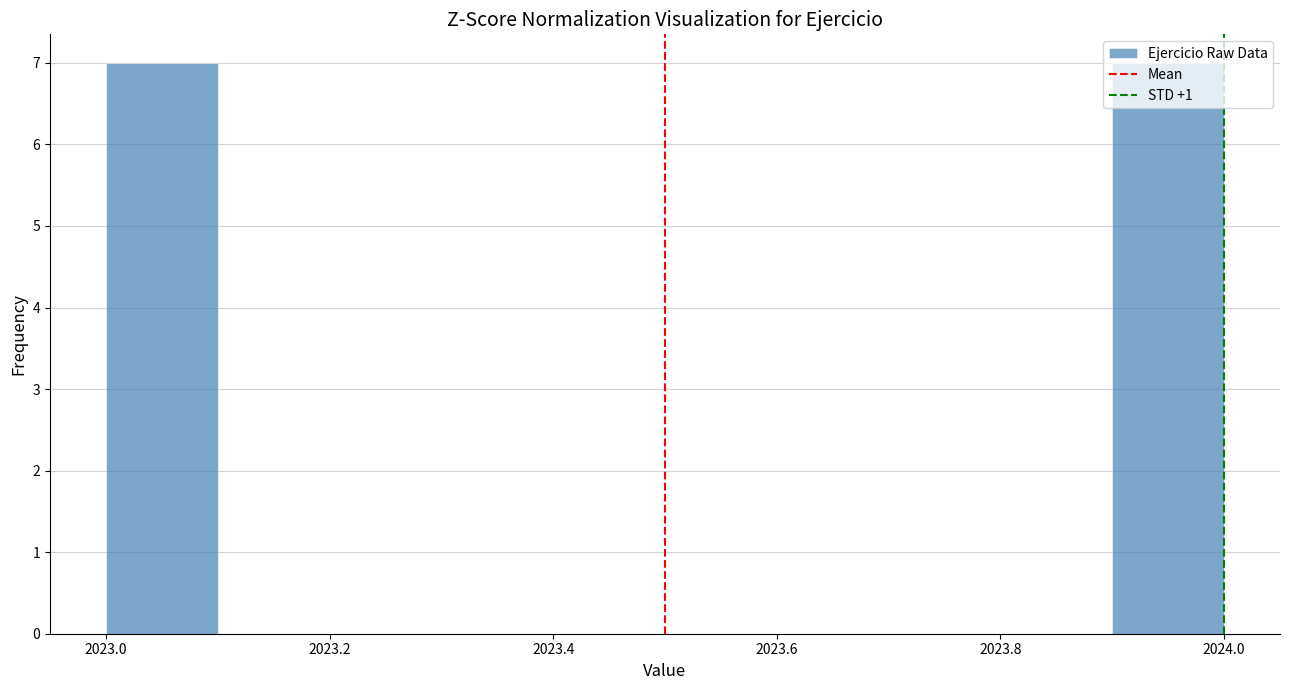

Reading left to right, transcribe this chart: for each bar, give the range it covers on the x-axis and its height. The values are not printed on the chart, so give them approximately, as read against the axis.

2023.0 to 2023.1: 7
2023.1 to 2023.2: 0
2023.2 to 2023.3: 0
2023.3 to 2023.4: 0
2023.4 to 2023.5: 0
2023.5 to 2023.6: 0
2023.6 to 2023.7: 0
2023.7 to 2023.8: 0
2023.8 to 2023.9: 0
2023.9 to 2024.0: 7